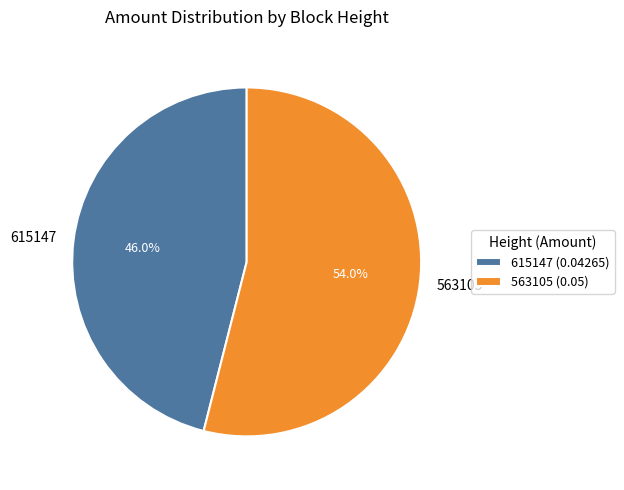

Is 563105 the majority of the pie?

Yes